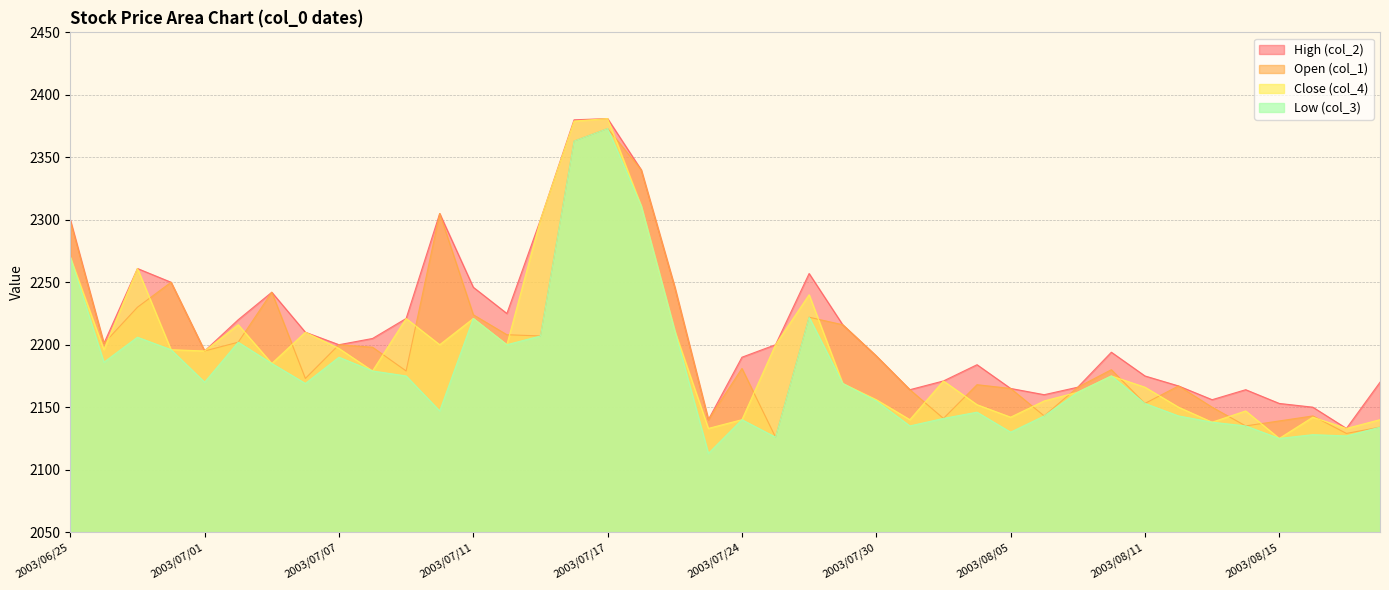

What is the label of the 25th point from the left?

2003/07/30